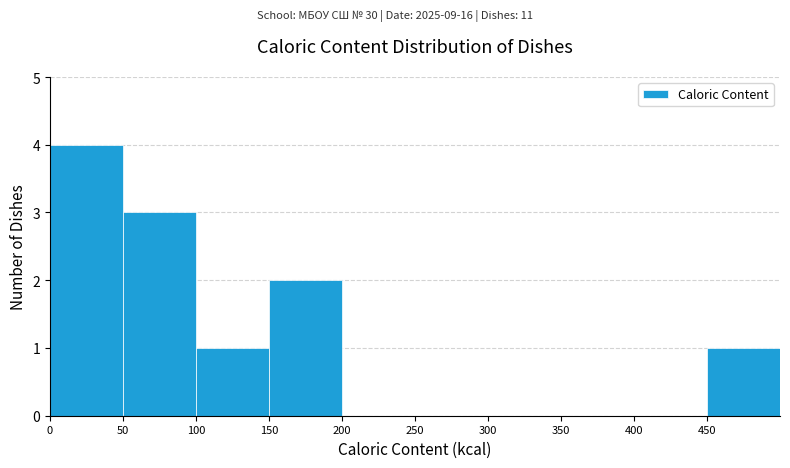

Reading left to right, list every bar in this chart as the range it spans on the x-axis followed by its height. The values are not printed on the chart, so give them approximately, as read against the axis.

0 to 50: 4
50 to 100: 3
100 to 150: 1
150 to 200: 2
200 to 250: 0
250 to 300: 0
300 to 350: 0
350 to 400: 0
400 to 450: 0
450 to 500: 1